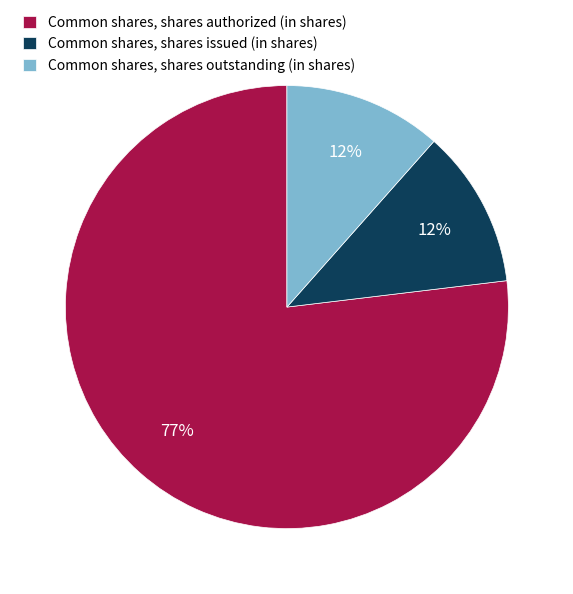

What is the majority slice?

Common shares, shares authorized (in shares)